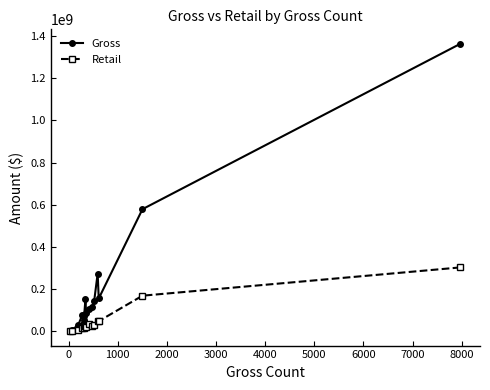

True or false: Gross has more than 1 points higher than both neighbors.

True